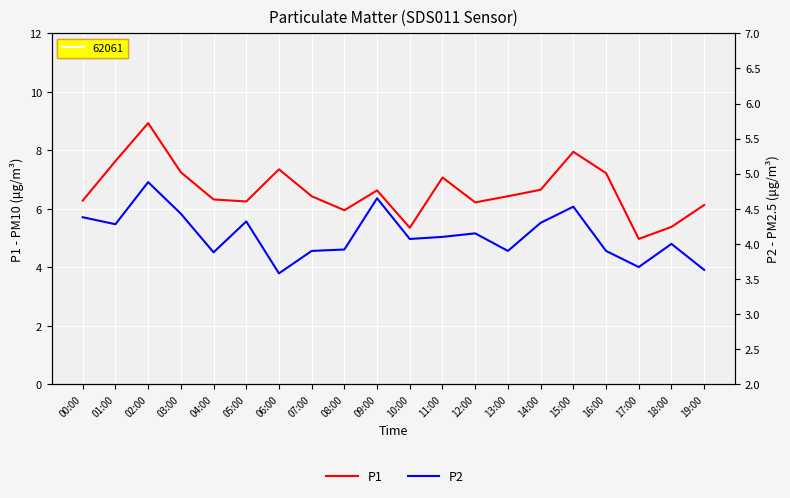

How many values in the P1 series exceed 6?

16